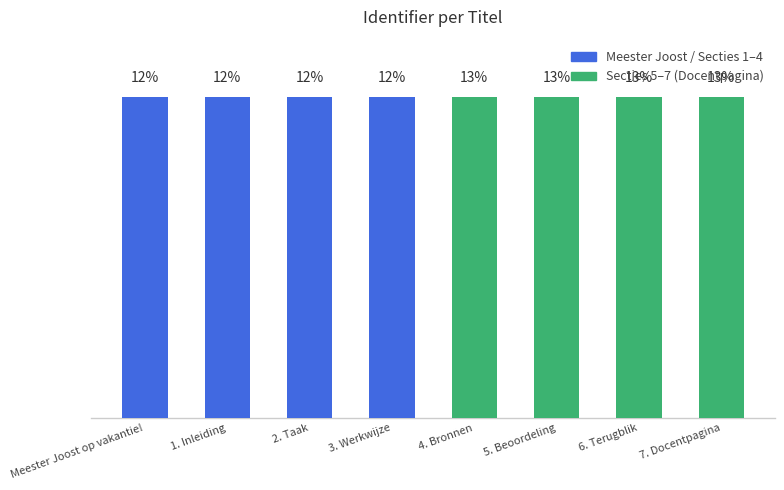

Reading left to right, list all the values displayed in this chart.

Meester Joost op vakantie!=12.5	1. Inleiding=12.5	2. Taak=12.5	3. Werkwijze=12.5	4. Bronnen=12.5	5. Beoordeling=12.5	6. Terugblik=12.5	7. Docentpagina=12.5